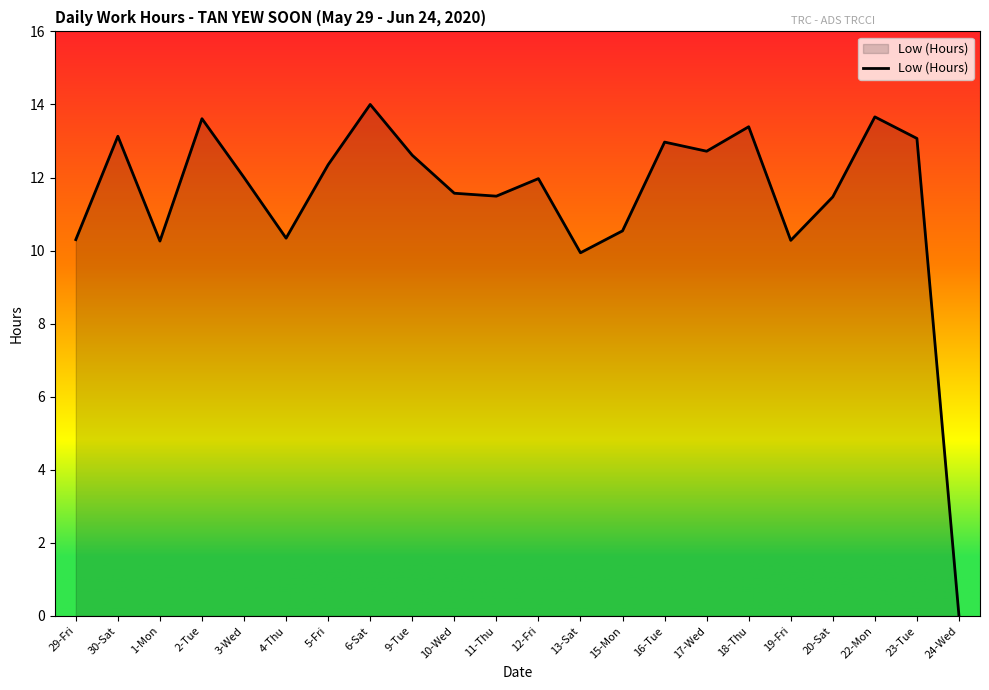

What is the change in value from 10-Wed to 16-Tue?

+1.4